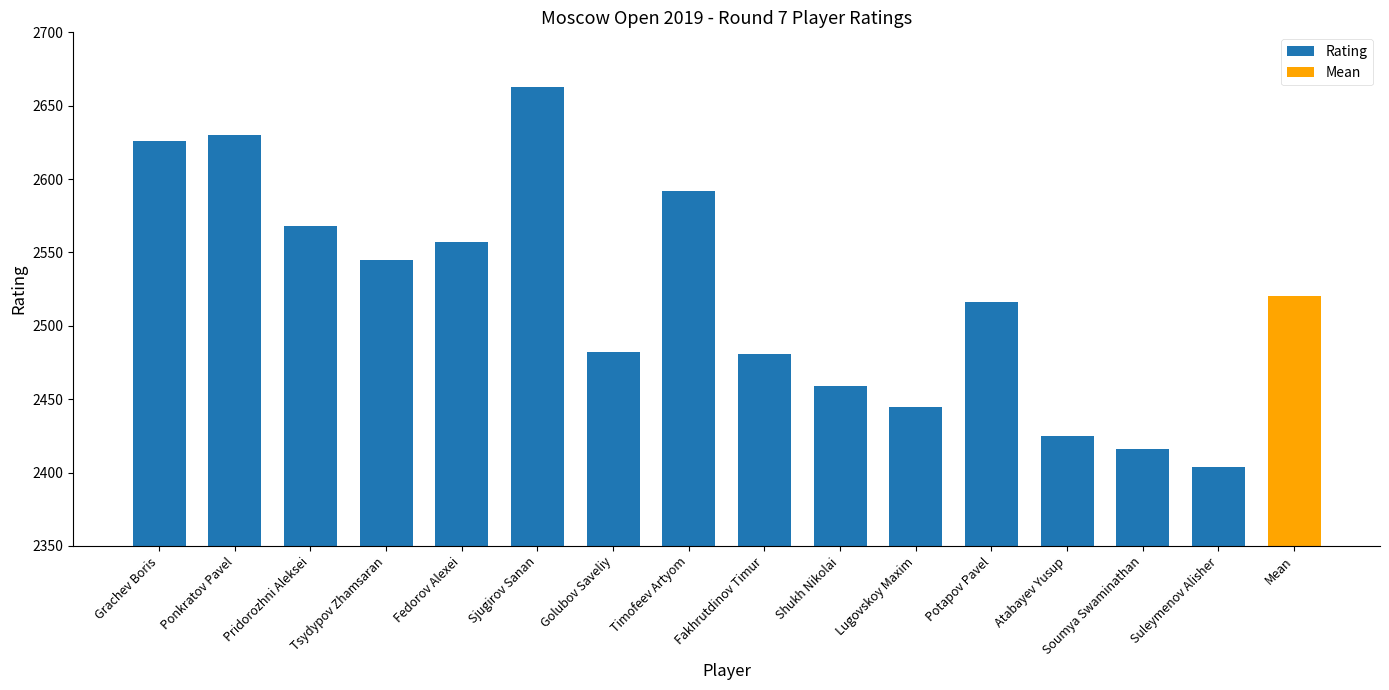

What is the average value?

2521